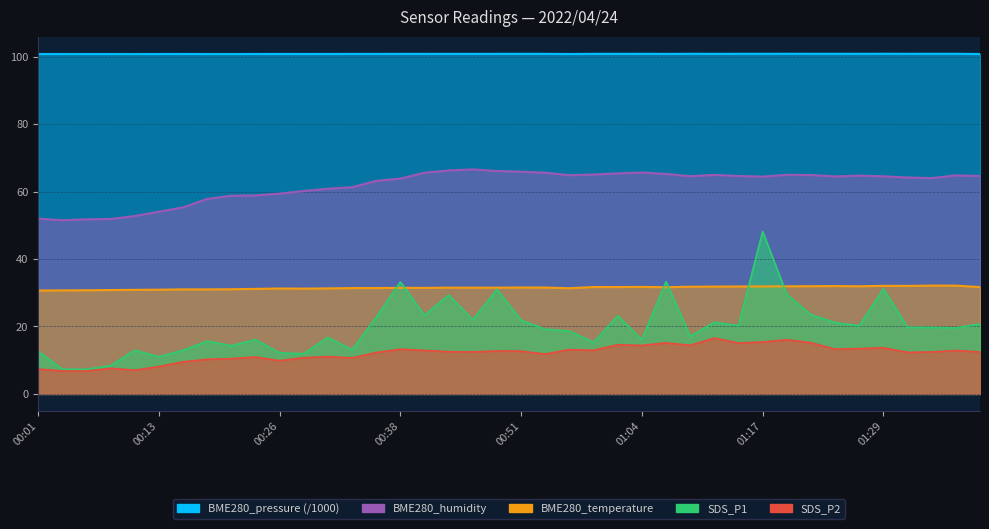

What position from the left is 00:56?

23